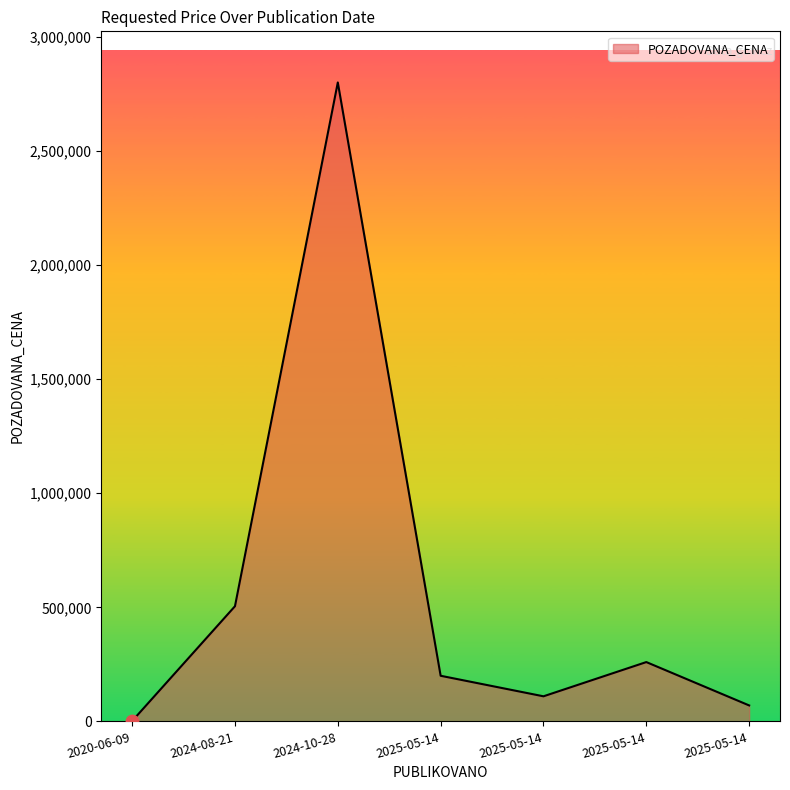

What is the change in value from 2025-05-14 to 2025-05-14?

-40000